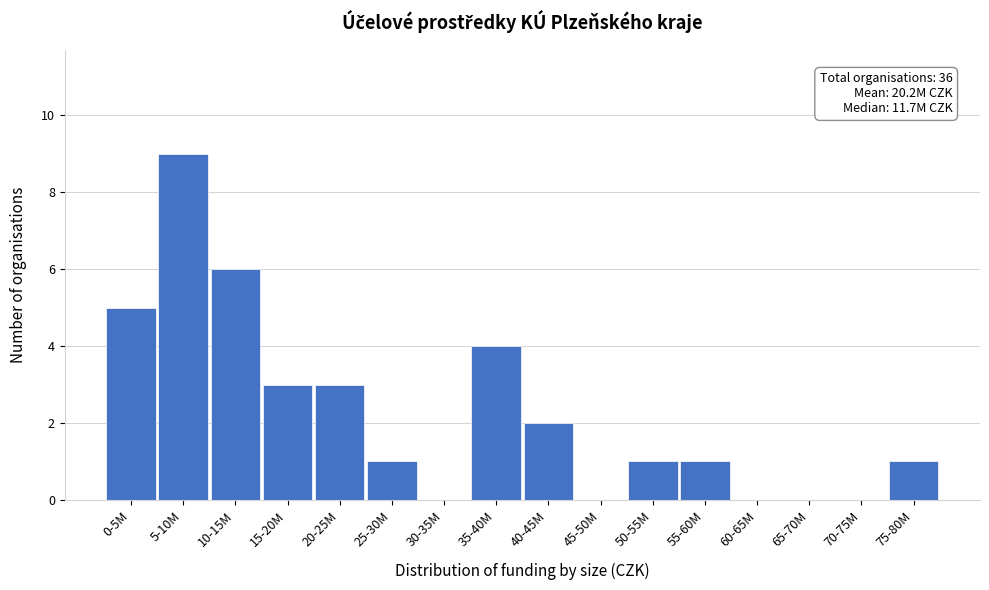

Reading right to left, transcribe all the data shown in this chart.

75-80M=1	70-75M=0	65-70M=0	60-65M=0	55-60M=1	50-55M=1	45-50M=0	40-45M=2	35-40M=4	30-35M=0	25-30M=1	20-25M=3	15-20M=3	10-15M=6	5-10M=9	0-5M=5